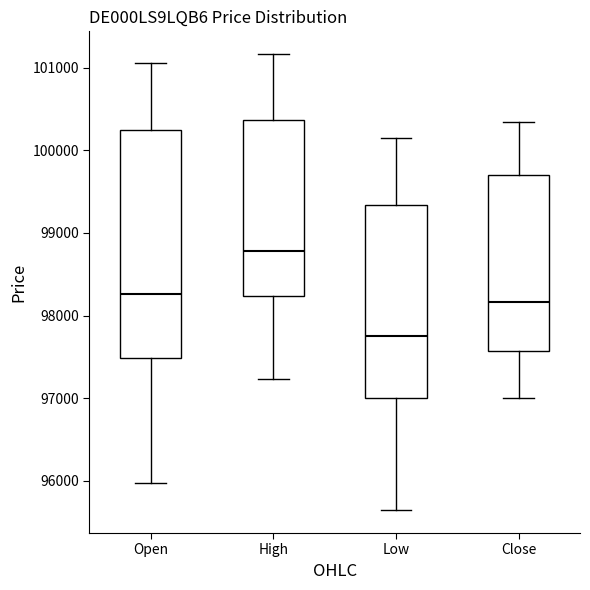

Which box is the tallest, from its lower edge to its upper edge?

Open